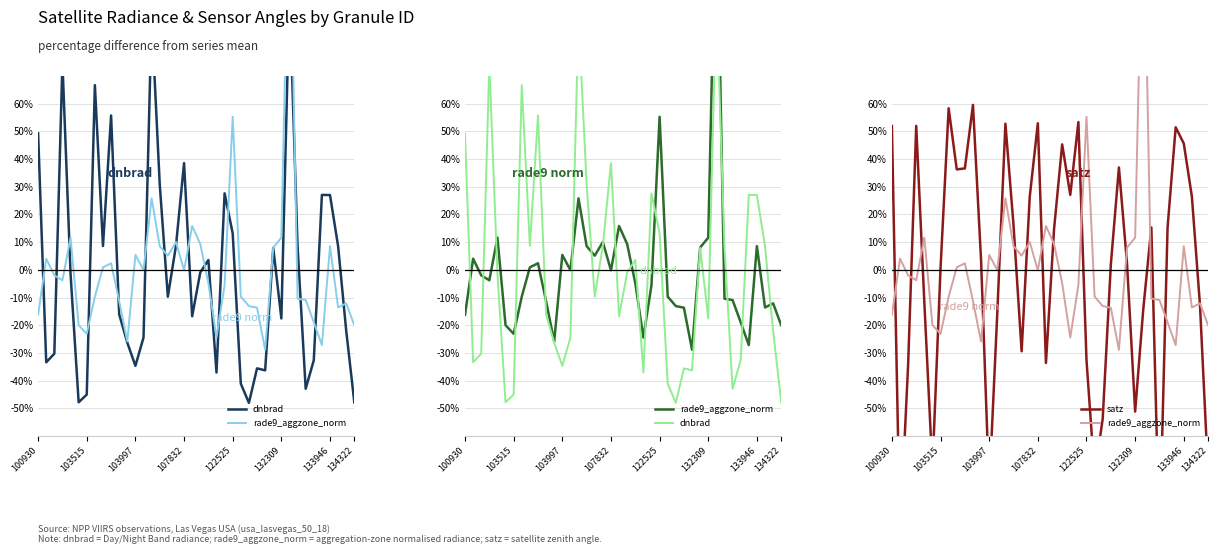

Reading right to left, list all the values displayed in this chart.

dnbrad: -47.8	-22.0	8.6	27.0	27.1	-32.7	-42.9	8.4	99.8	-17.6	7.9	-36.3	-35.6	-48.0	-41.1	13.1	27.6	-37.1	3.6	-0.9	-16.8	38.5	8.6	-9.7	30.9	91.6	-24.4	-34.7	-26.3	-16.1	55.7	8.6	66.7	-45.0	-47.8	-1.4	74.8	-30.3	-33.4	49.3
rade9_aggzone_norm: -20.0	-12.1	-13.6	8.6	-27.2	-18.9	-10.9	-10.4	142.8	11.6	8.1	-28.9	-13.7	-13.1	-9.7	55.3	-5.5	-24.5	-4.8	9.3	15.8	-0.2	10.0	5.1	8.6	25.8	-0.1	5.4	-25.9	-11.3	2.4	0.9	-9.7	-23.1	-20.0	11.6	-3.8	-2.0	4.0	-16.3
satz: -73.9	-12.9	26.4	45.6	51.5	15.3	-98.1	15.3	-14.3	-51.2	2.3	37.0	1.8	-53.8	-74.2	-32.6	53.4	27.1	45.3	14.7	-33.6	52.9	26.4	-29.4	16.2	52.8	-15.5	-79.1	3.3	59.6	36.6	36.3	58.3	0.6	-72.1	-11.6	52.0	-34.4	-96.1	52.0